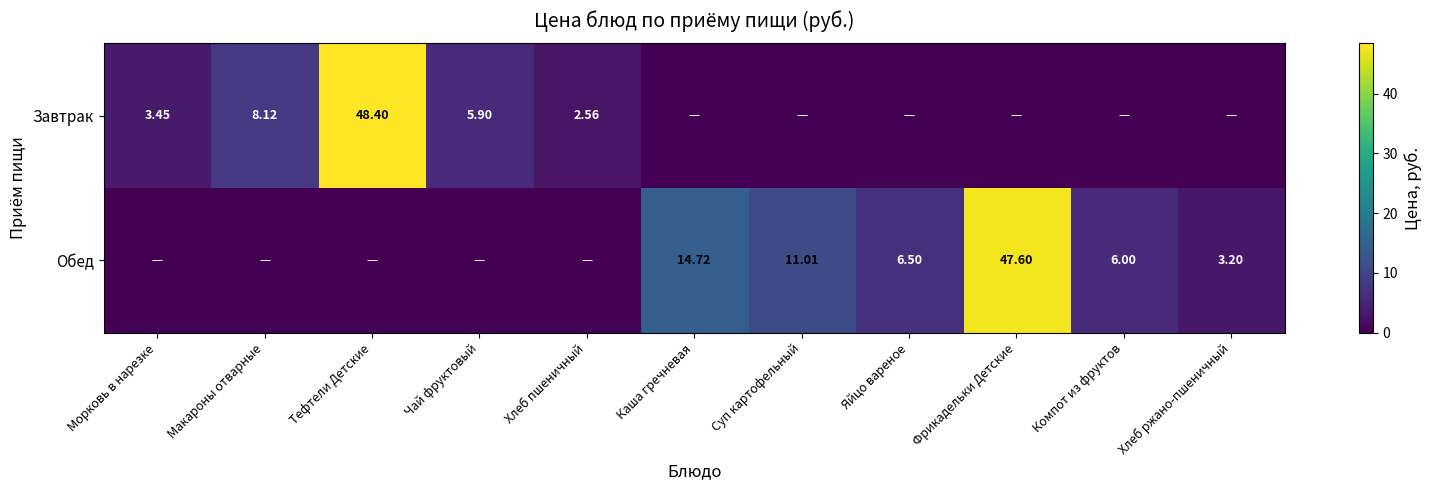

At how many categories does at least one series exceed 9?

4